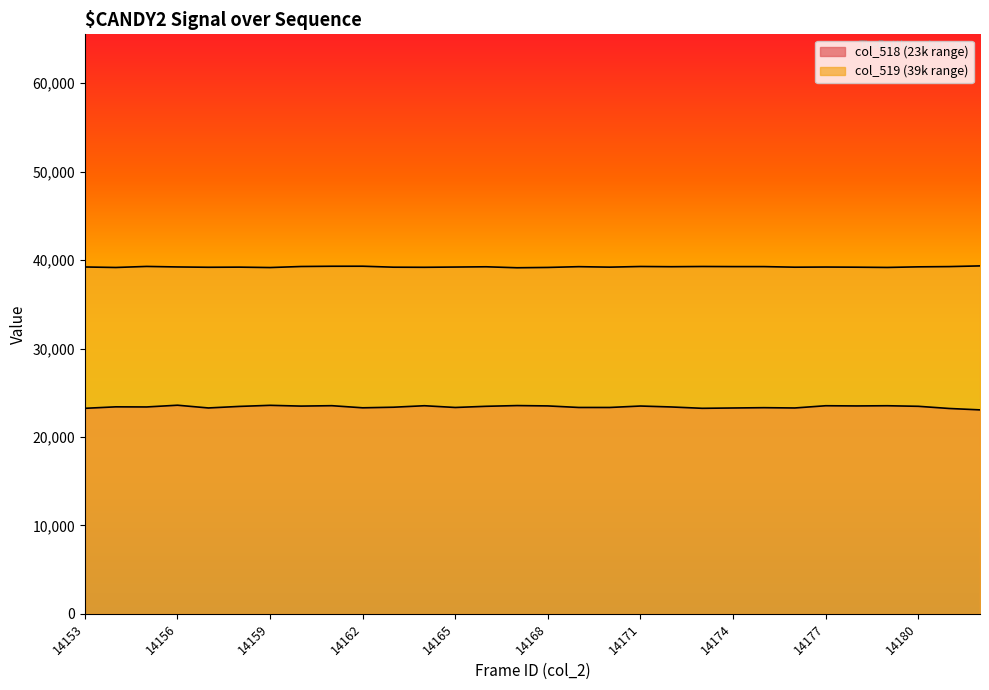

The col_519 series shows 39166 at 14154. True or false?

True